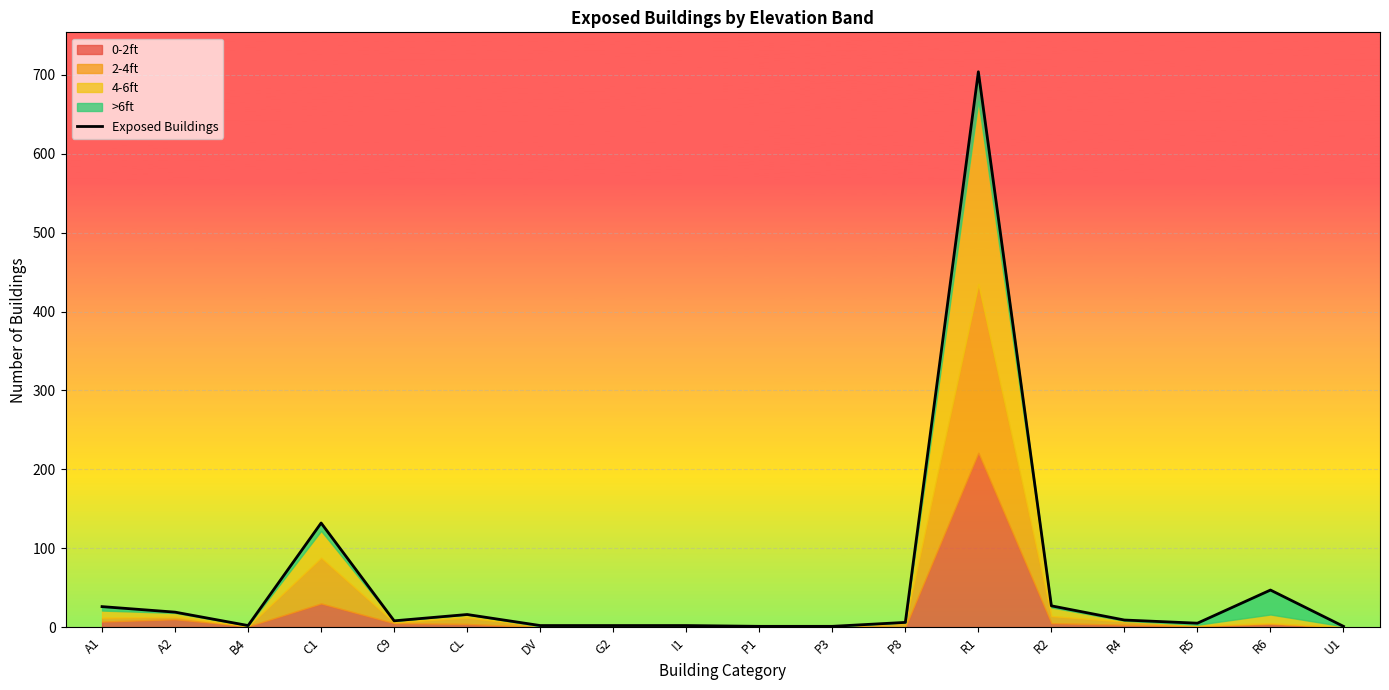

Where is the data nearest to the value 352?

C1